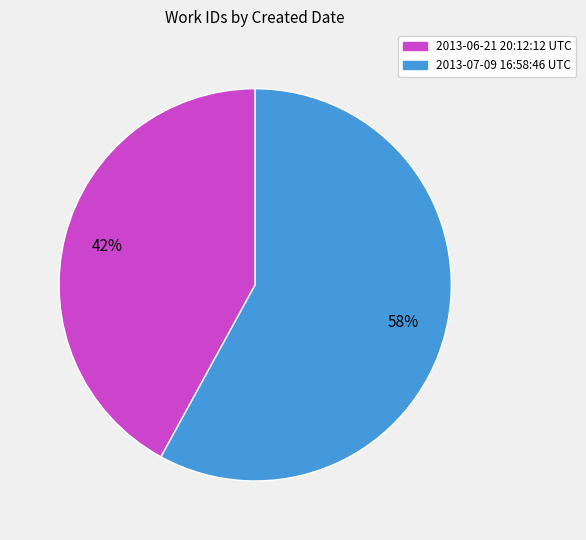

Is the sum of 2013-06-21 20:12:12 UTC and 2013-07-09 16:58:46 UTC greater than half?

Yes